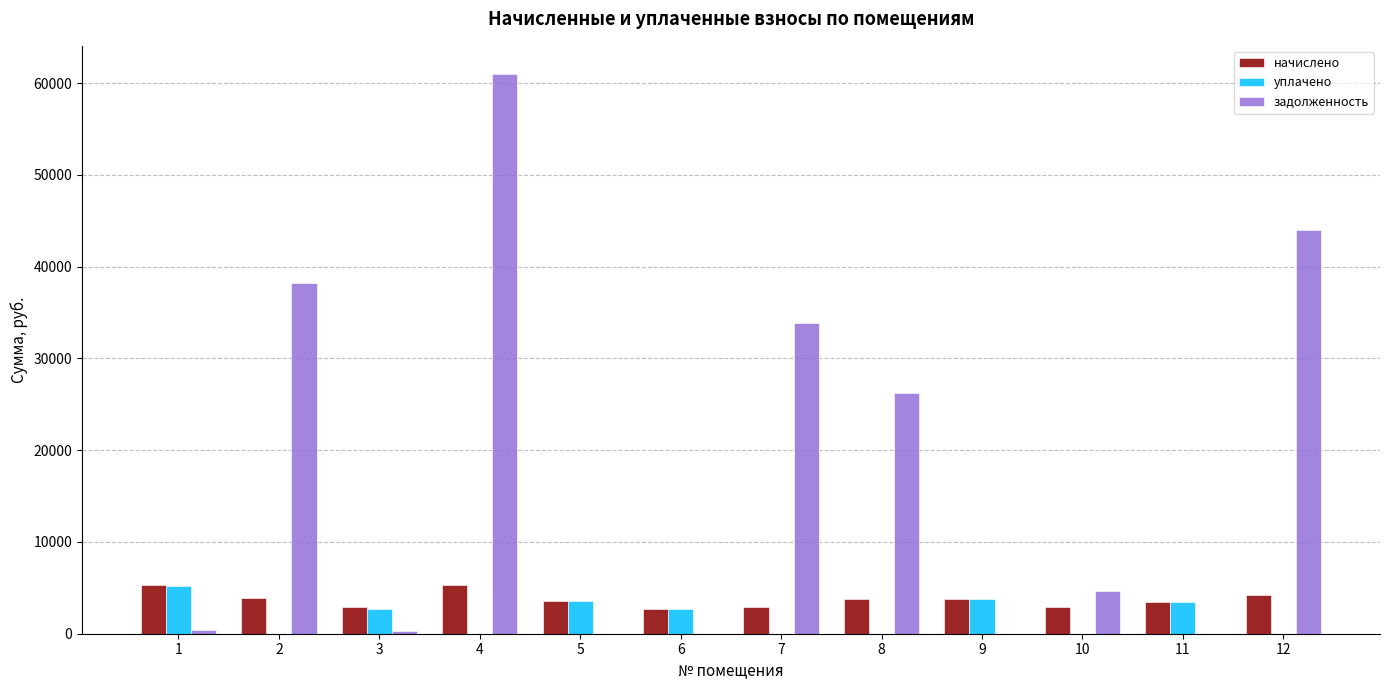

What is the sum of the задолженность values at 5 and 2?

38213.5